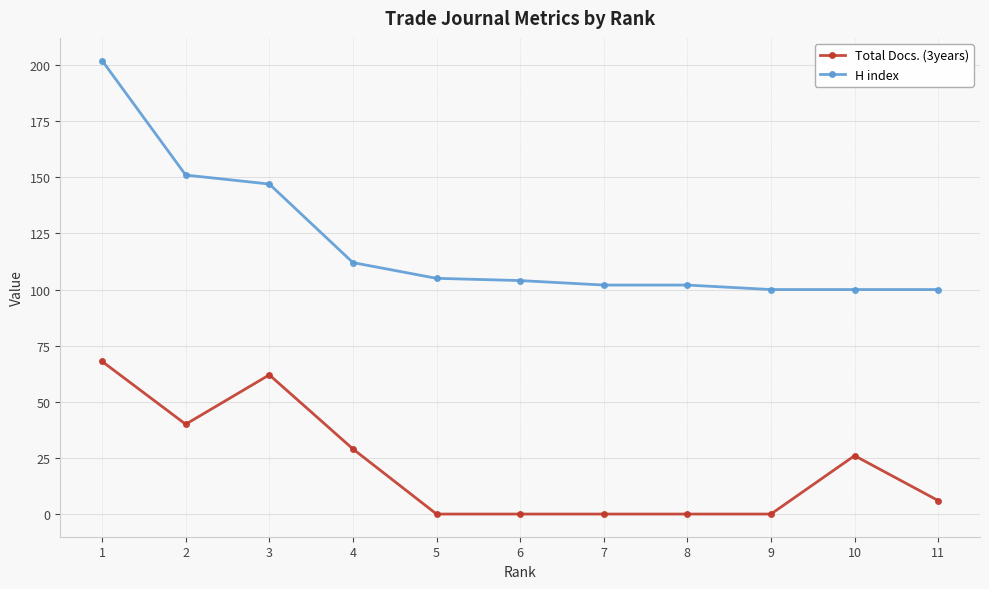

Rank the series at 10 from highest to lowest value.

H index, Total Docs. (3years)